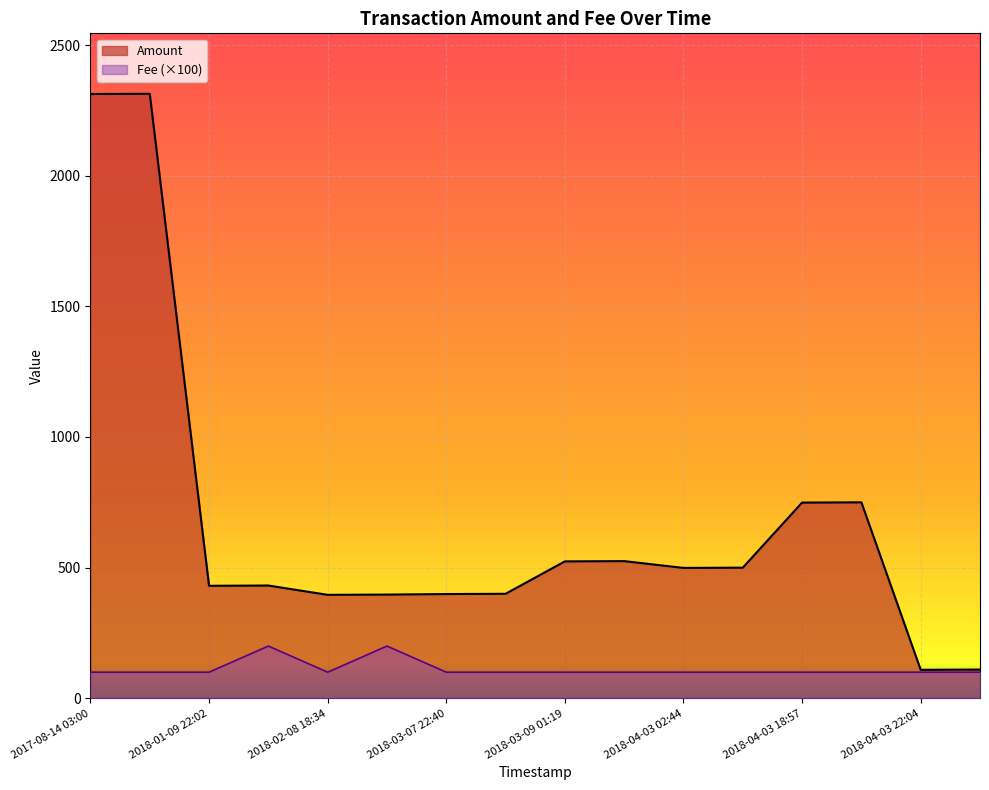

True or false: Fee and Amount intersect in this chart.

False